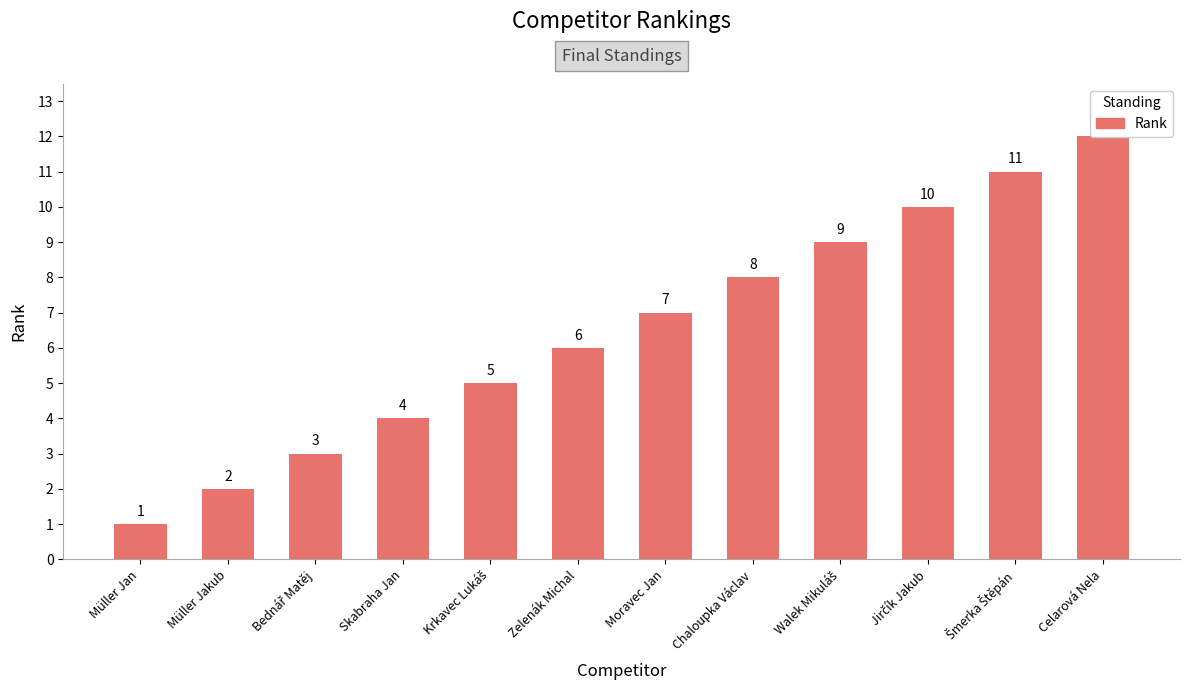

What is the difference between the maximum and minimum values?

11